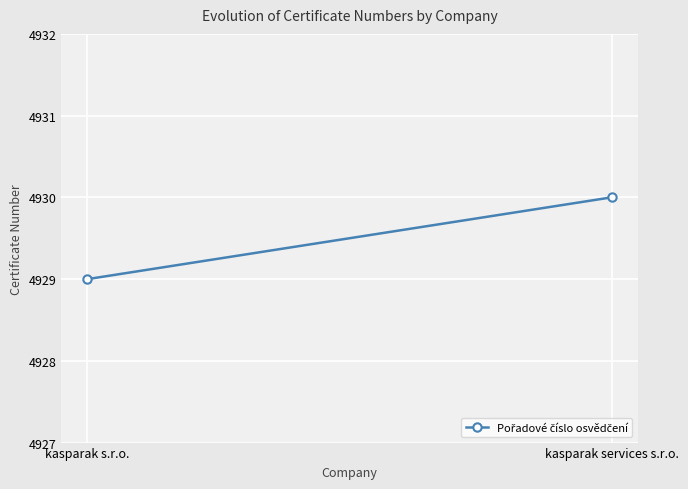

What is the change in value from kasparak s.r.o. to kasparak services s.r.o.?

+1